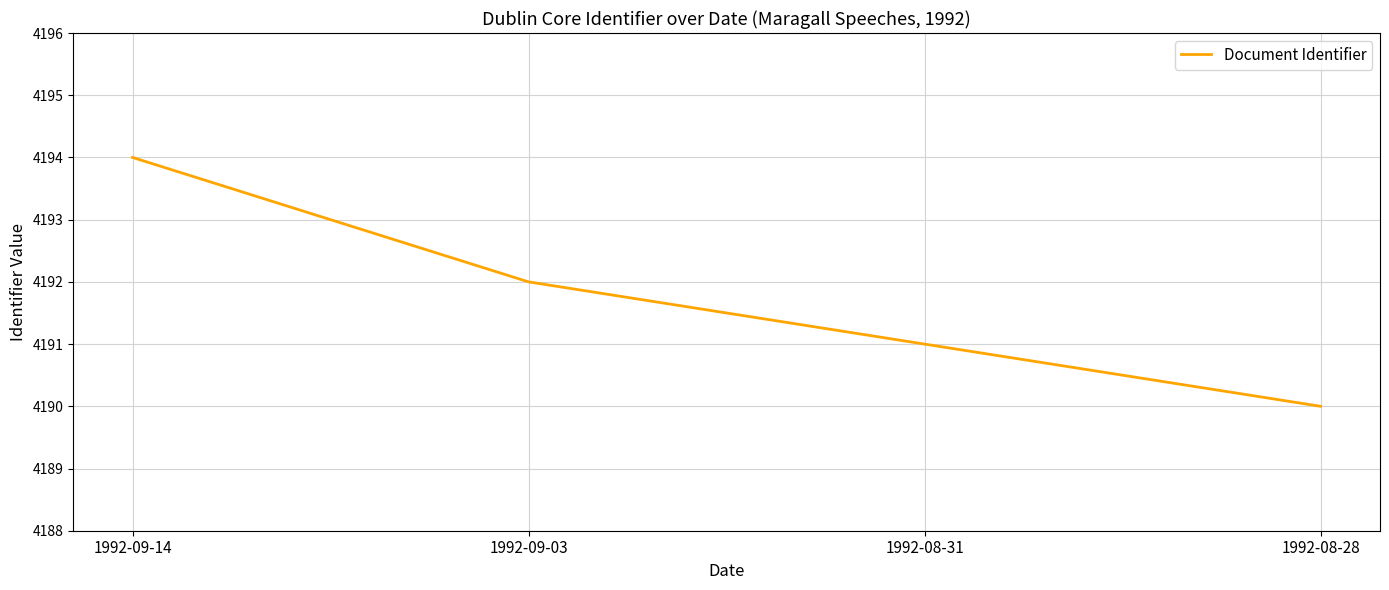

What is the change in value from 1992-09-14 to 1992-08-28?

-4